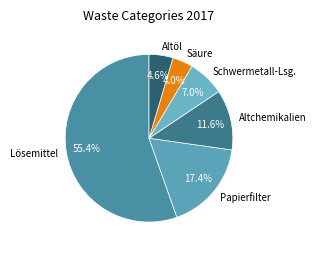

Is there a majority slice in this chart?

Yes